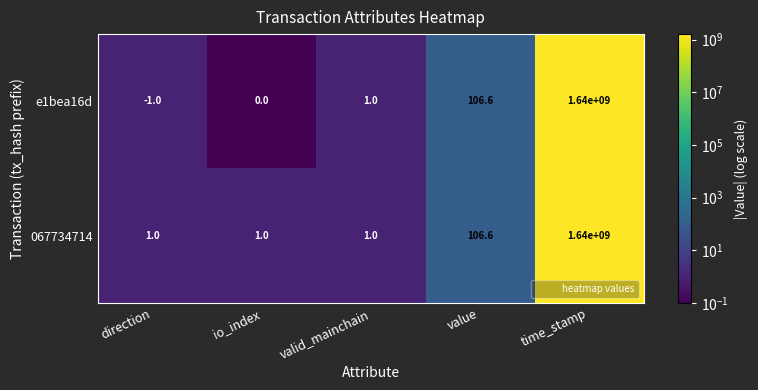

What is the sum of all 067734714 values?

1640000109.6